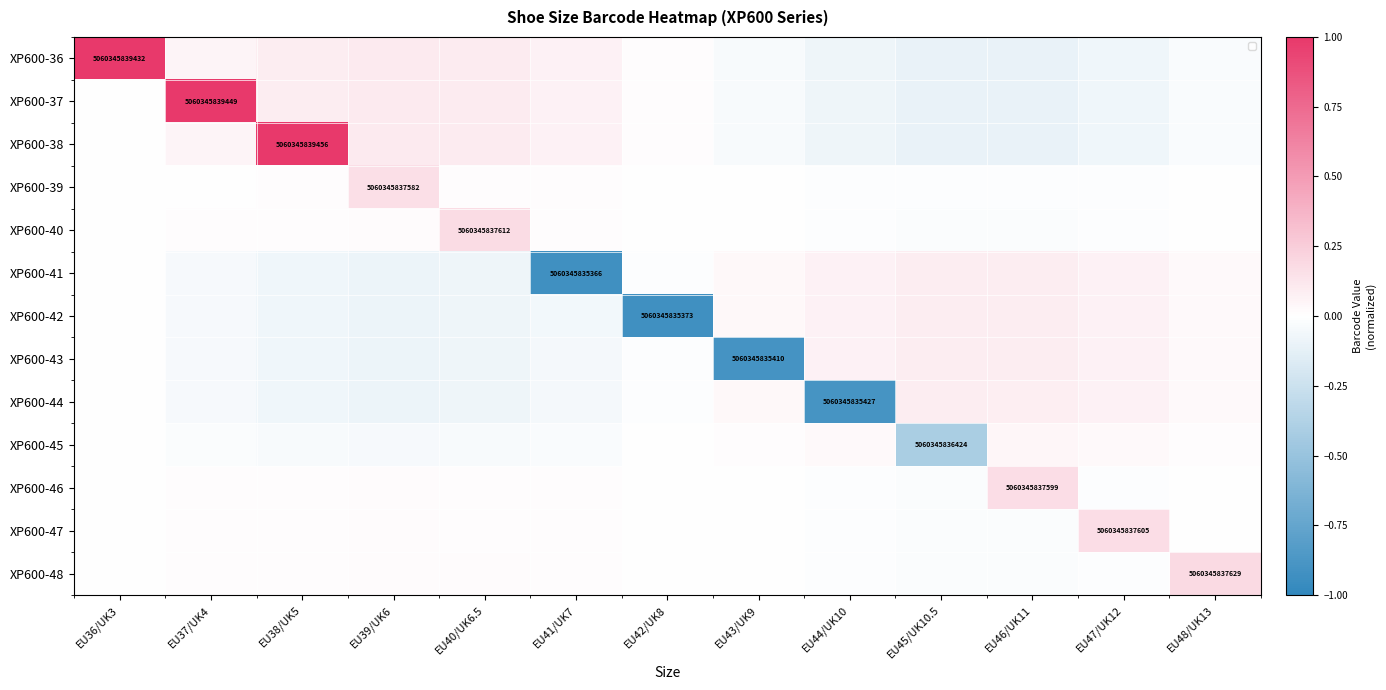

Where does the XP600-36 series first go above 0?

EU36/UK3